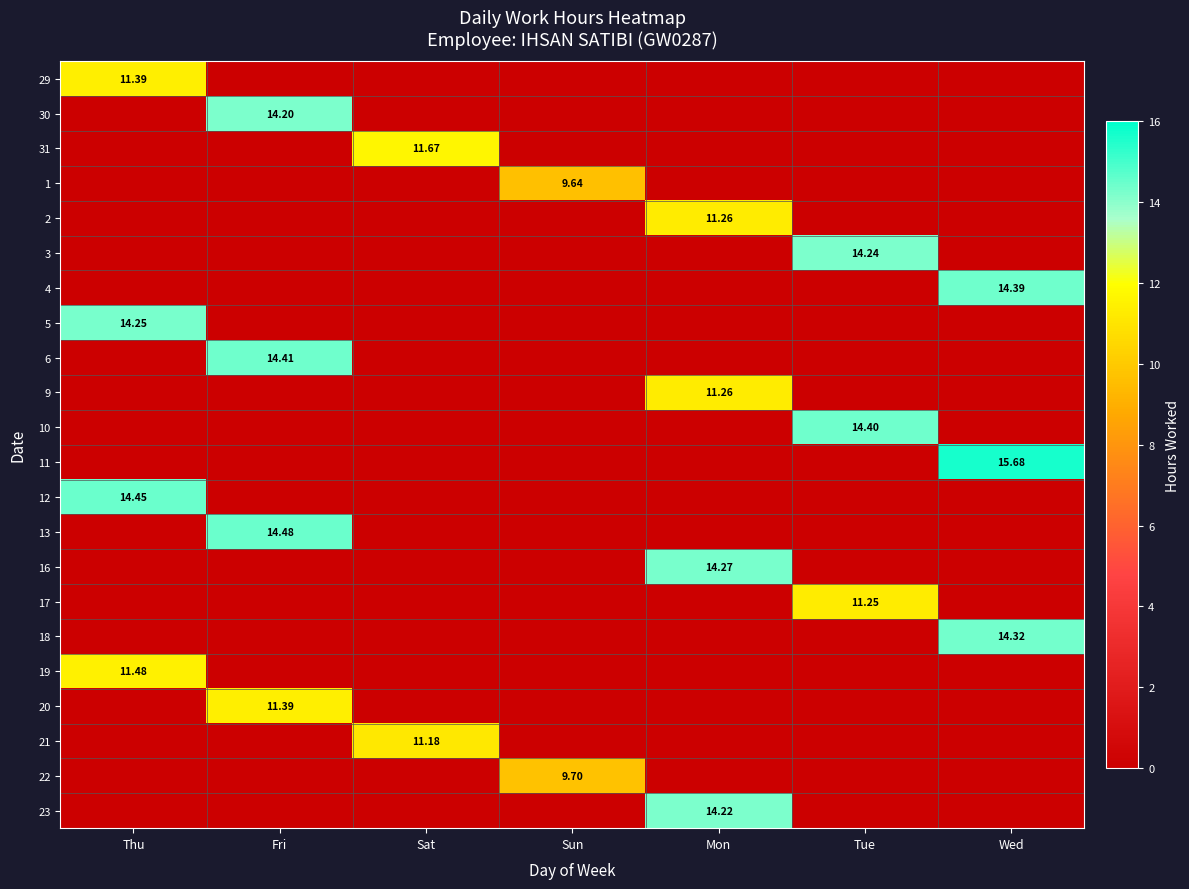

At which label does 9 reach its minimum?

Thu